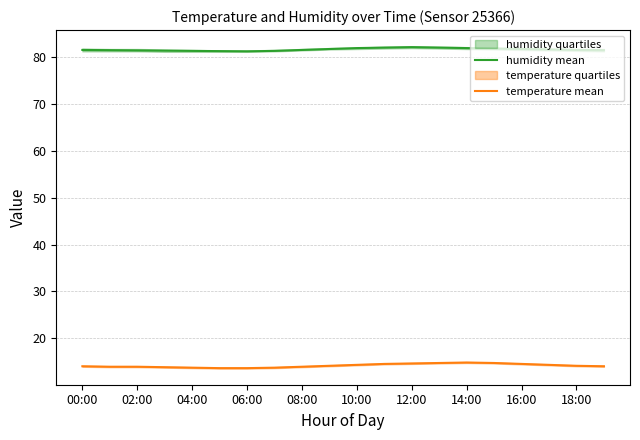

What is the highest value of the humidity mean series?

82.2